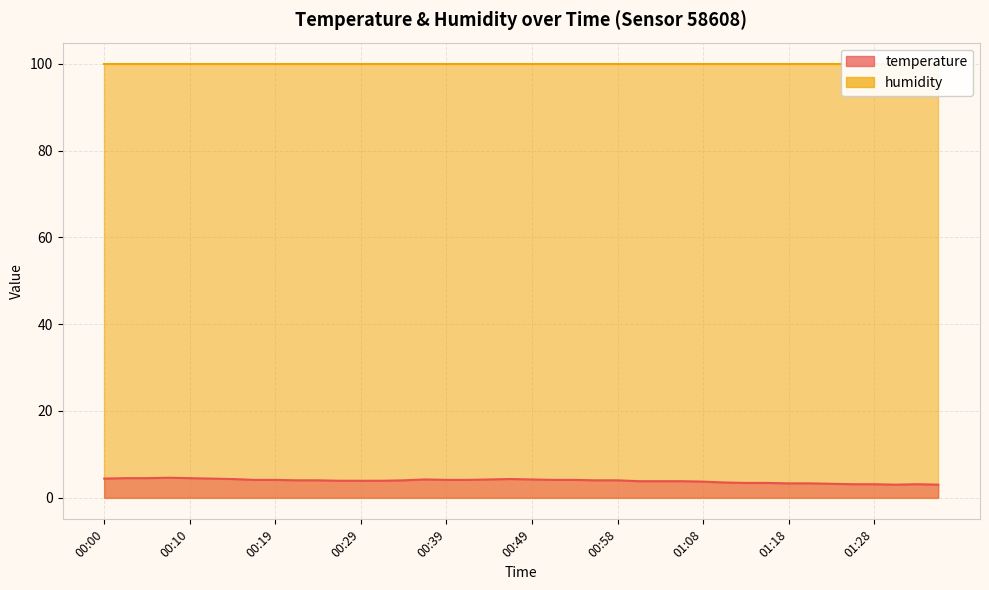

Reading right to left, extract all data points from this chart.

01:35=3.0	01:33=3.1	01:30=3.0	01:28=3.1	01:25=3.1	01:23=3.2	01:20=3.3	01:18=3.3	01:16=3.4	01:13=3.4	01:11=3.5	01:08=3.7	01:06=3.8	01:03=3.8	01:01=3.8	00:58=4.0	00:56=4.0	00:53=4.1	00:51=4.1	00:49=4.2	00:46=4.3	00:44=4.2	00:41=4.1	00:39=4.1	00:36=4.2	00:34=4.0	00:32=3.9	00:29=3.9	00:27=3.9	00:24=4.0	00:22=4.0	00:19=4.1	00:17=4.1	00:14=4.3	00:12=4.4	00:10=4.5	00:07=4.6	00:05=4.5	00:02=4.5	00:00=4.4